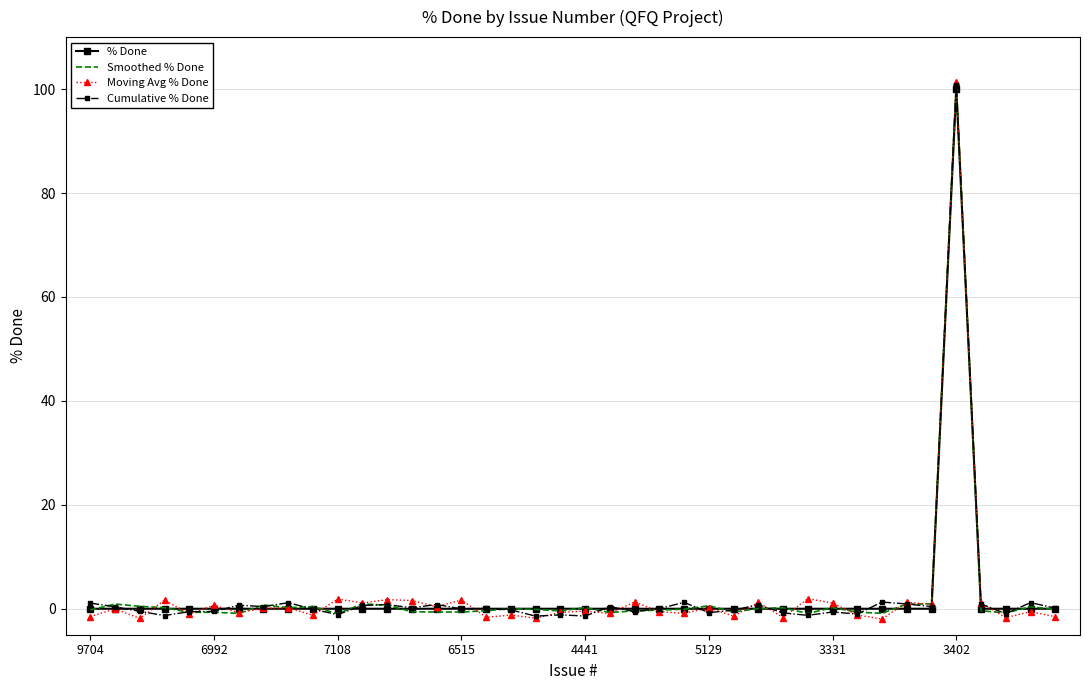

What is the maximum value shown in the chart?

101.4